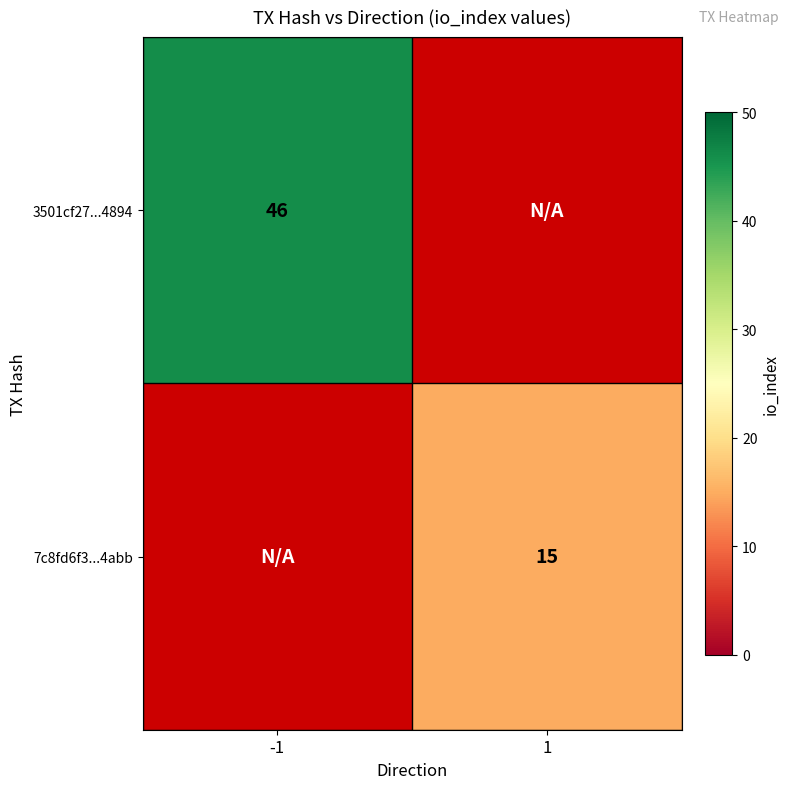

What is the minimum value shown in the chart?

15.0